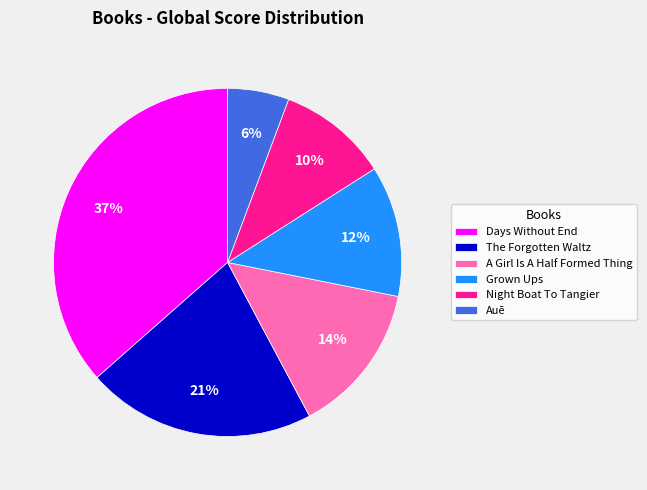

Rank the categories by value from highest to lowest.

Days Without End, The Forgotten Waltz, A Girl Is A Half Formed Thing, Grown Ups, Night Boat To Tangier, Auē